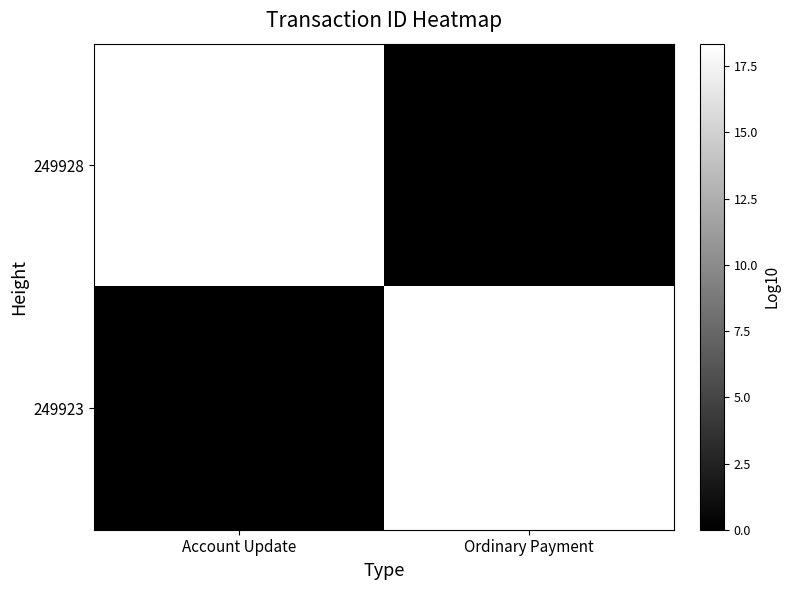

The 249928 series shows 18.3 at Account Update. True or false?

True